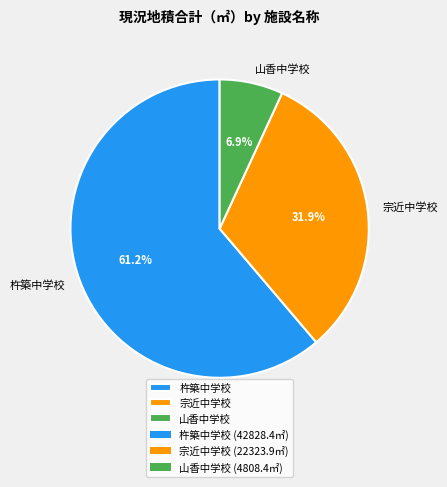

The 杵築中学校 slice represents 68% of the pie. True or false?

False